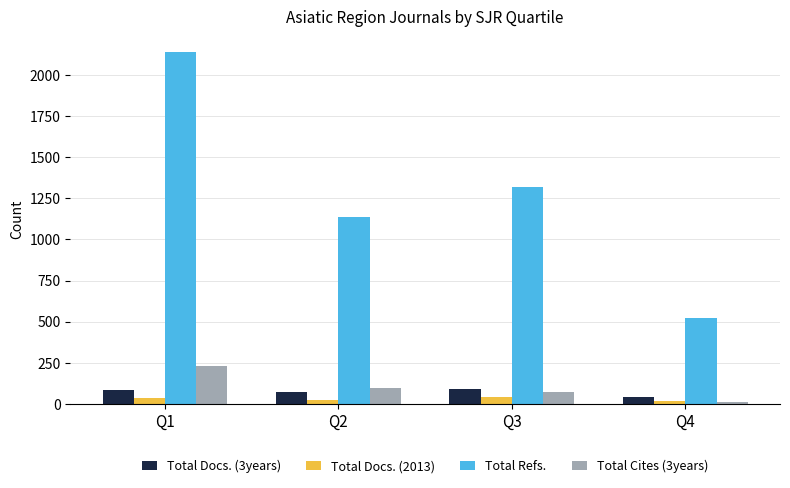

Which series changed the most between Q1 and Q3?

Total Refs.